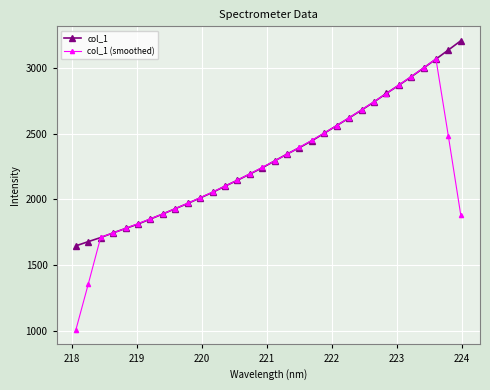

List the series in order of their peak value, lowest first.

col_1 (smoothed), col_1